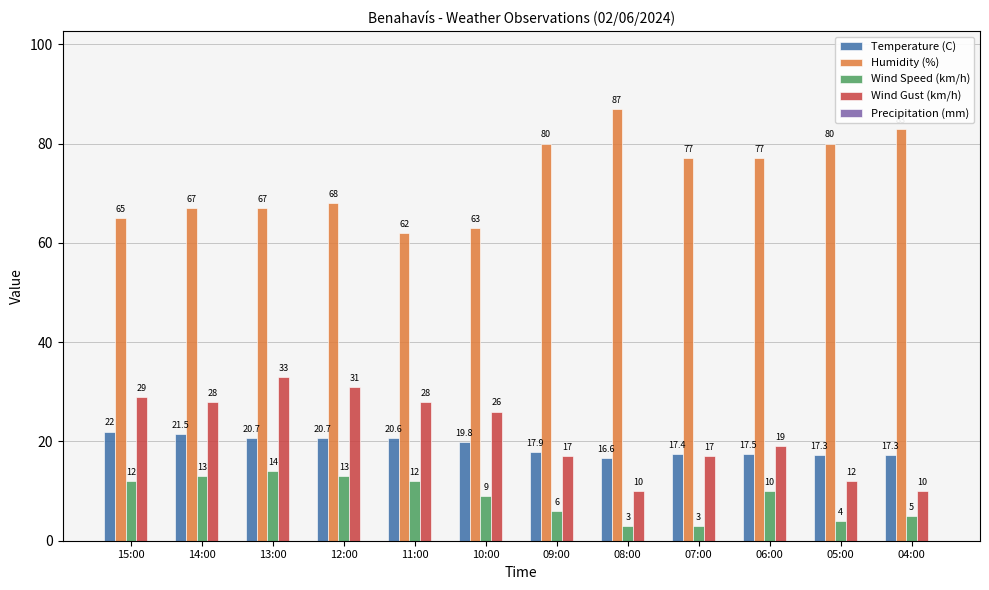

What position from the right is 06:00?

3